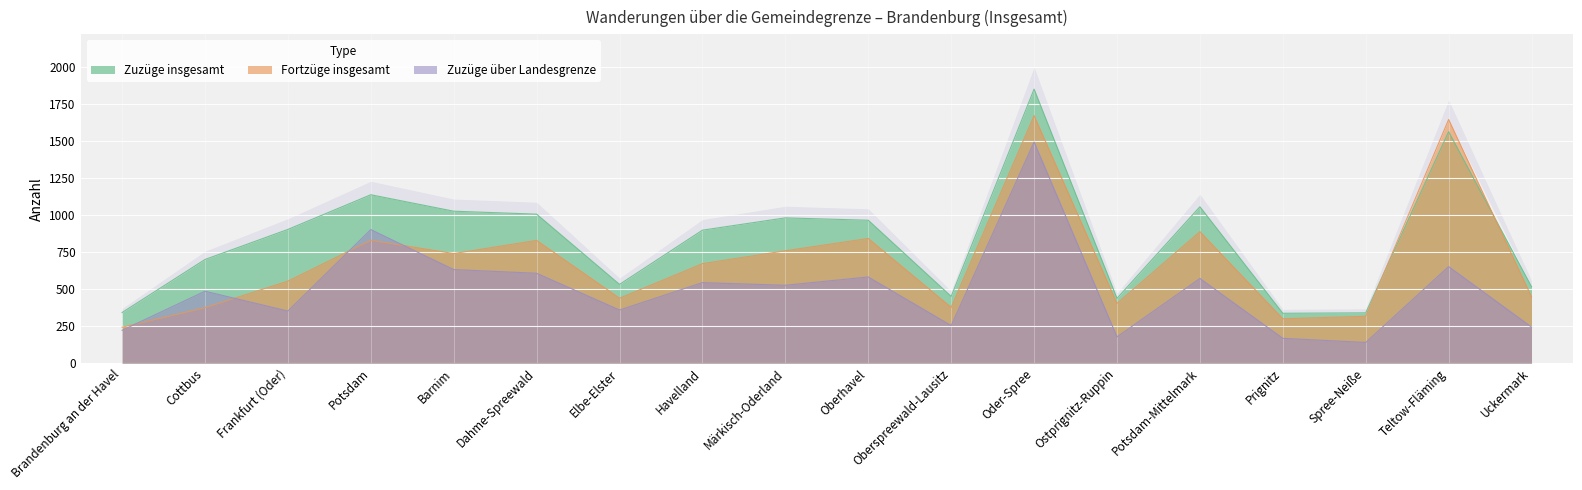

Between which two adjacent categories do Zuzüge insgesamt and Fortzüge insgesamt first intersect?

Spree-Neiße and Teltow-Fläming